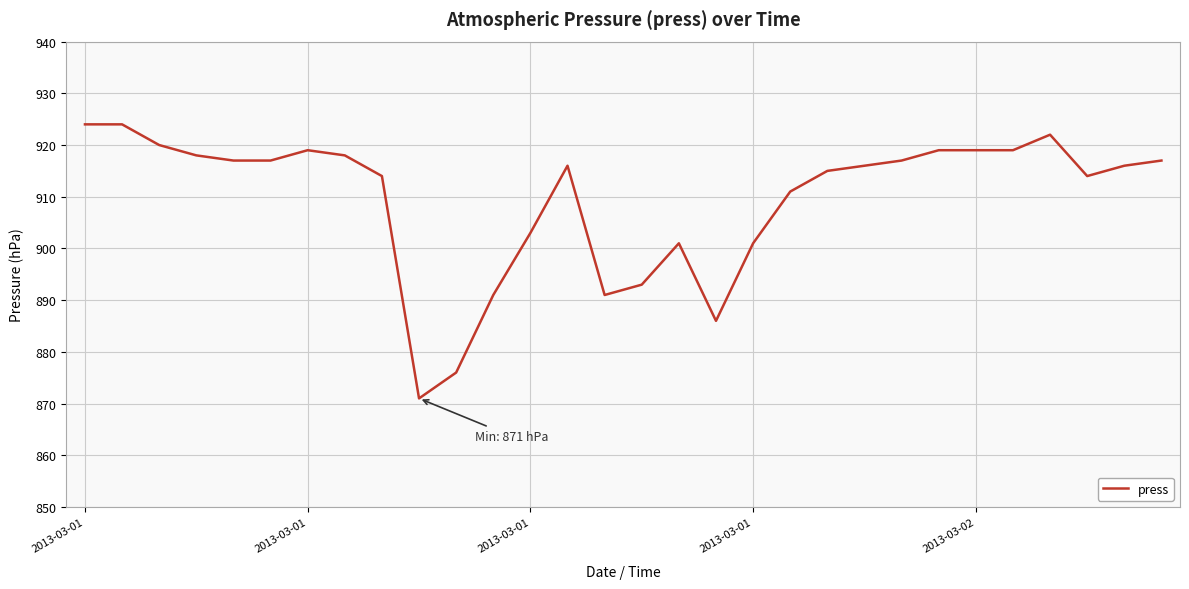

What is the difference between the maximum and minimum values?

53